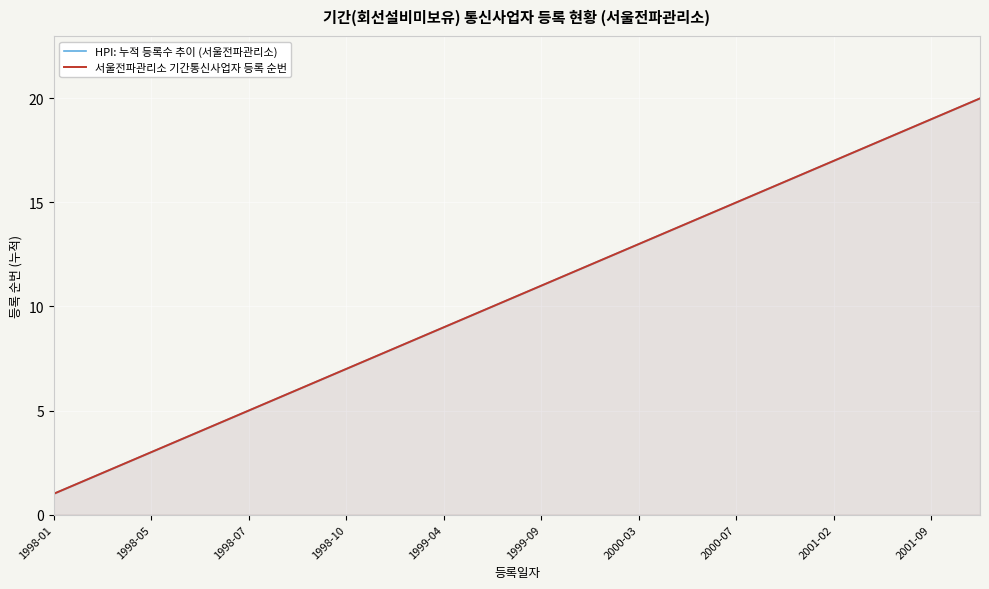

Does the chart display data point markers on the line(s)?

No